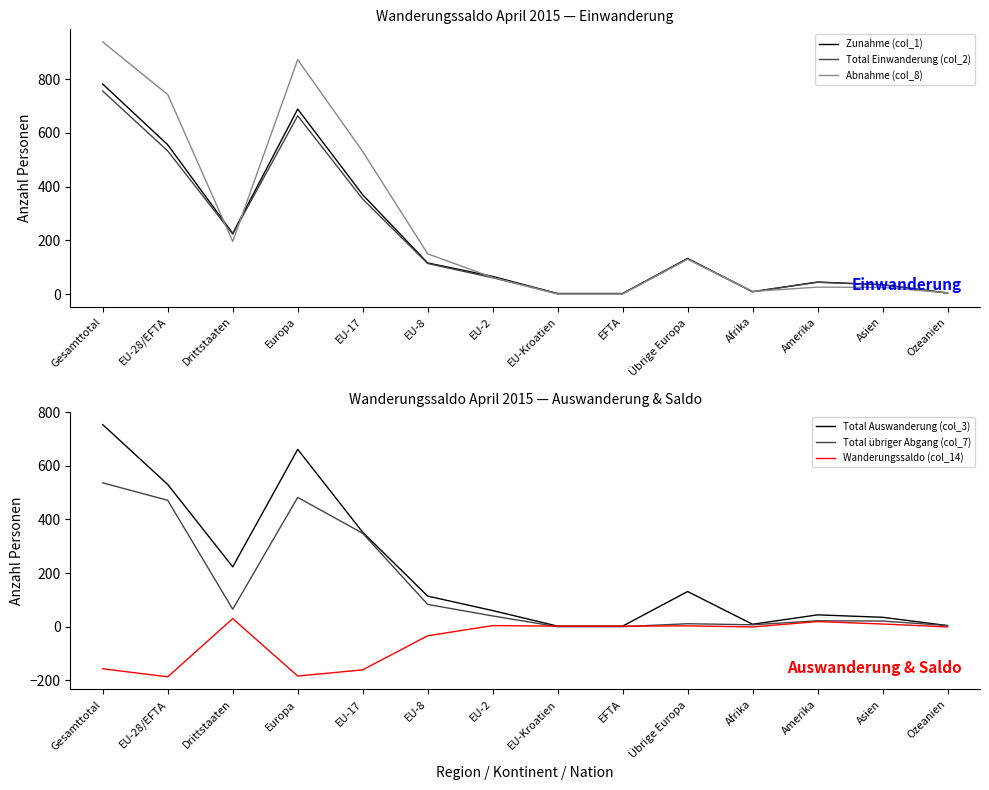

In Total Auswanderung (col_3), how many points are lower than both neighbors (excluding endpoints)?

2